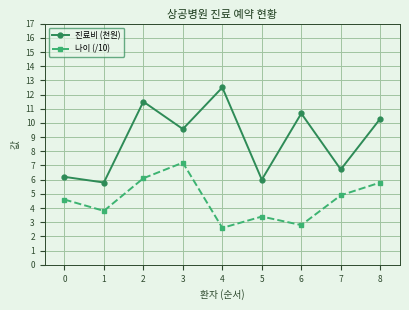

How many distinct data groups are displayed?

2